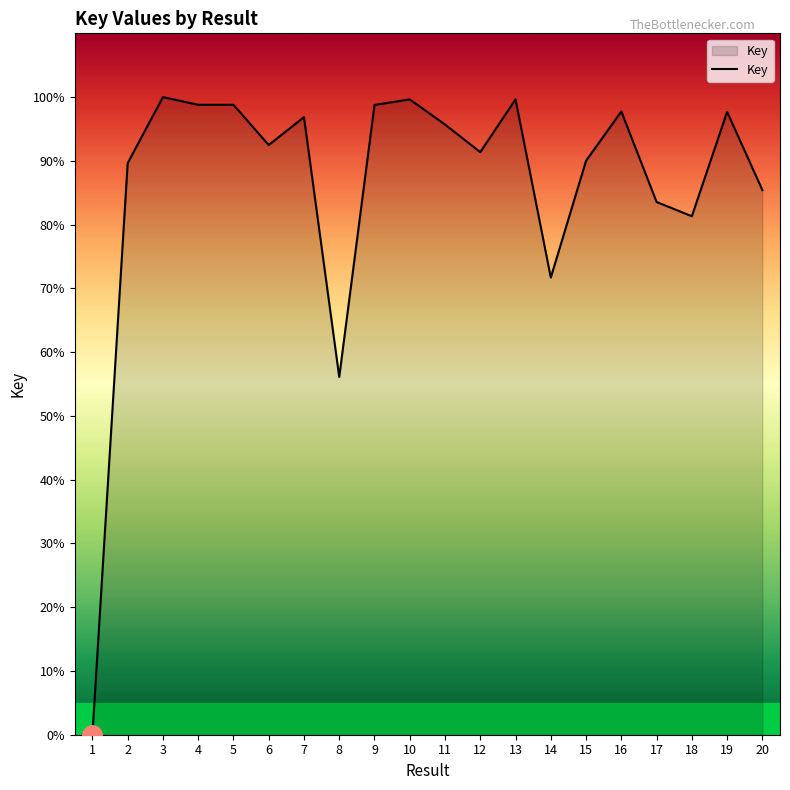

Where does the data first go above 95?

3